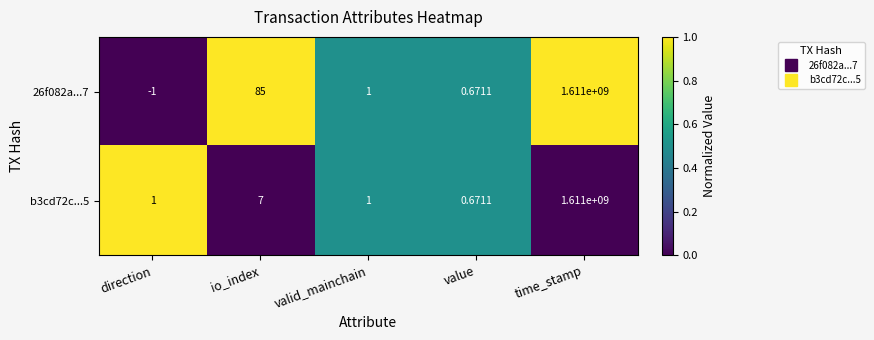

At which label does 26f082a...7 reach its minimum?

direction